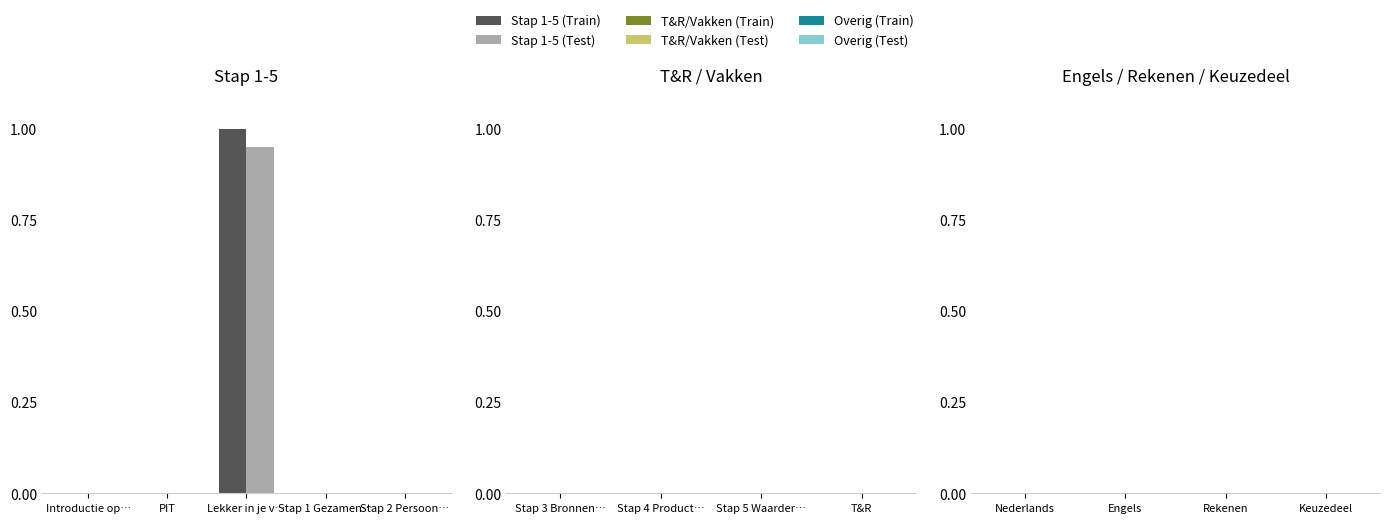

Between Introductie op… and Stap 1 Gezamen…, which is larger?

Stap 1 Gezamen…